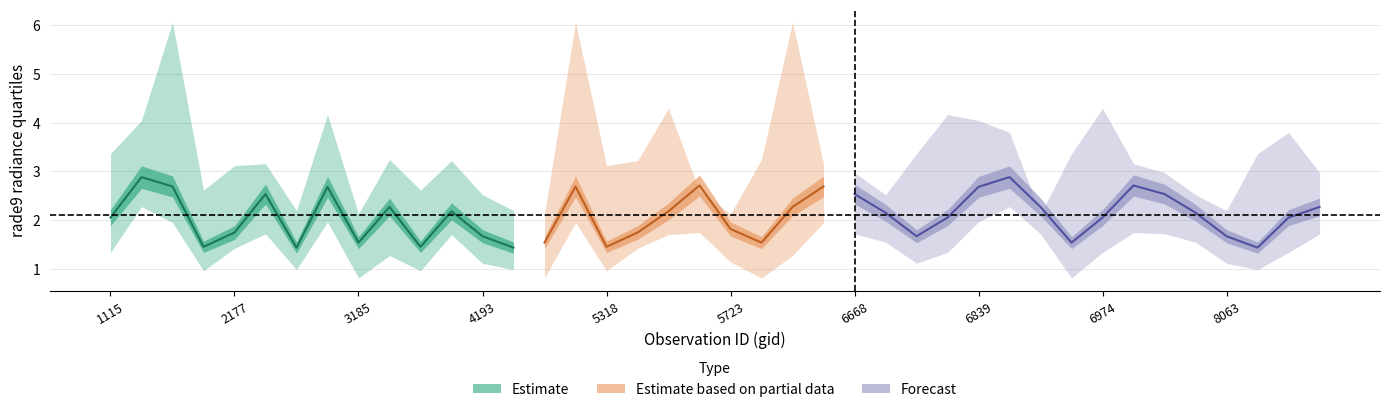

True or false: rade9_bin_mdn has more than 1 interior local peaks.

True